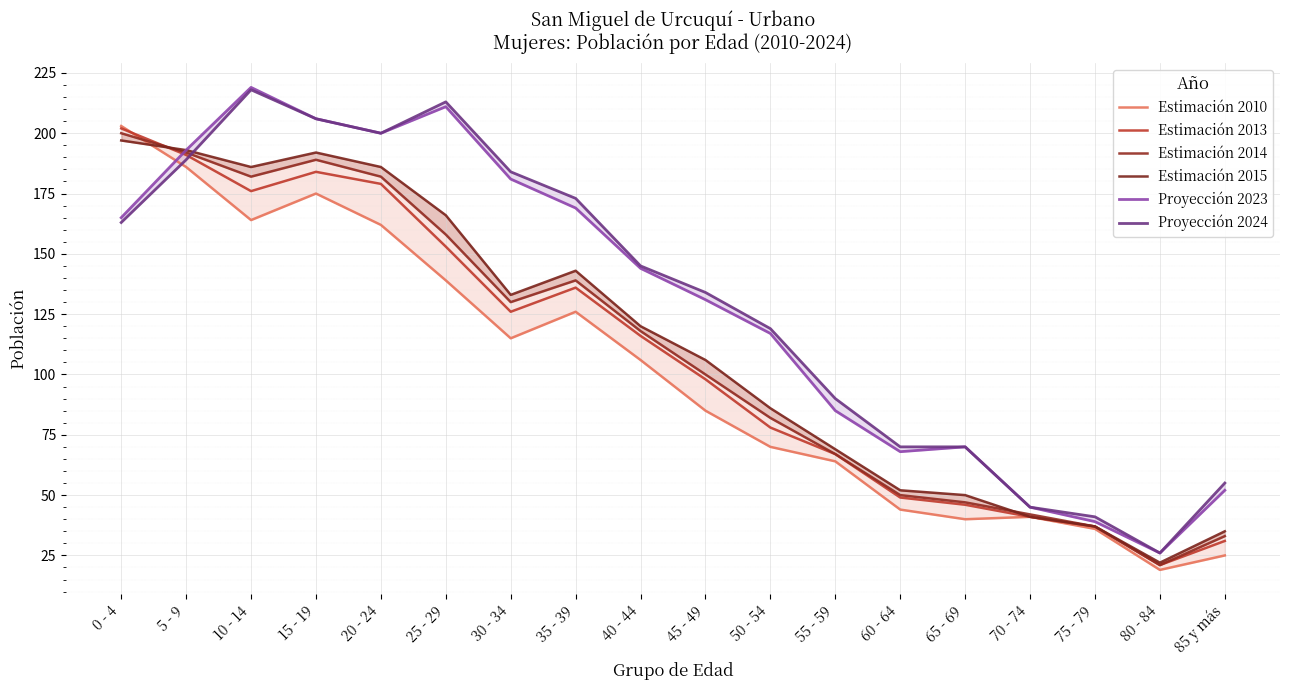

What are all the series names shown in the legend?

Estimación 2010, Estimación 2013, Estimación 2014, Estimación 2015, Proyección 2023, Proyección 2024